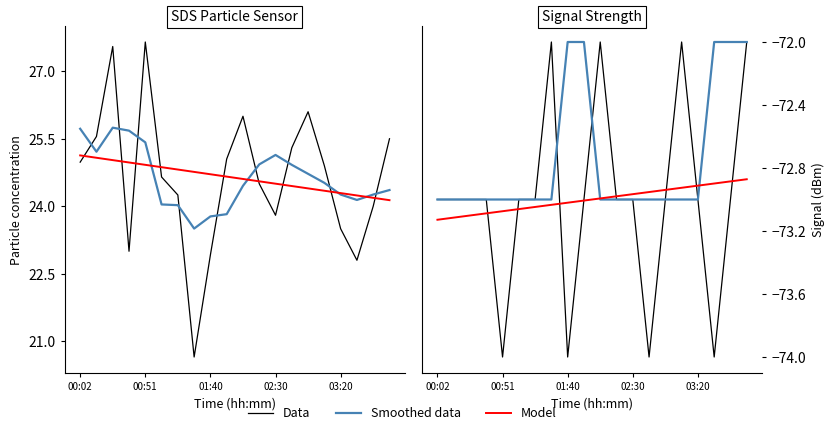

What is the difference between the maximum and second lowest values in the Model series?

0.2